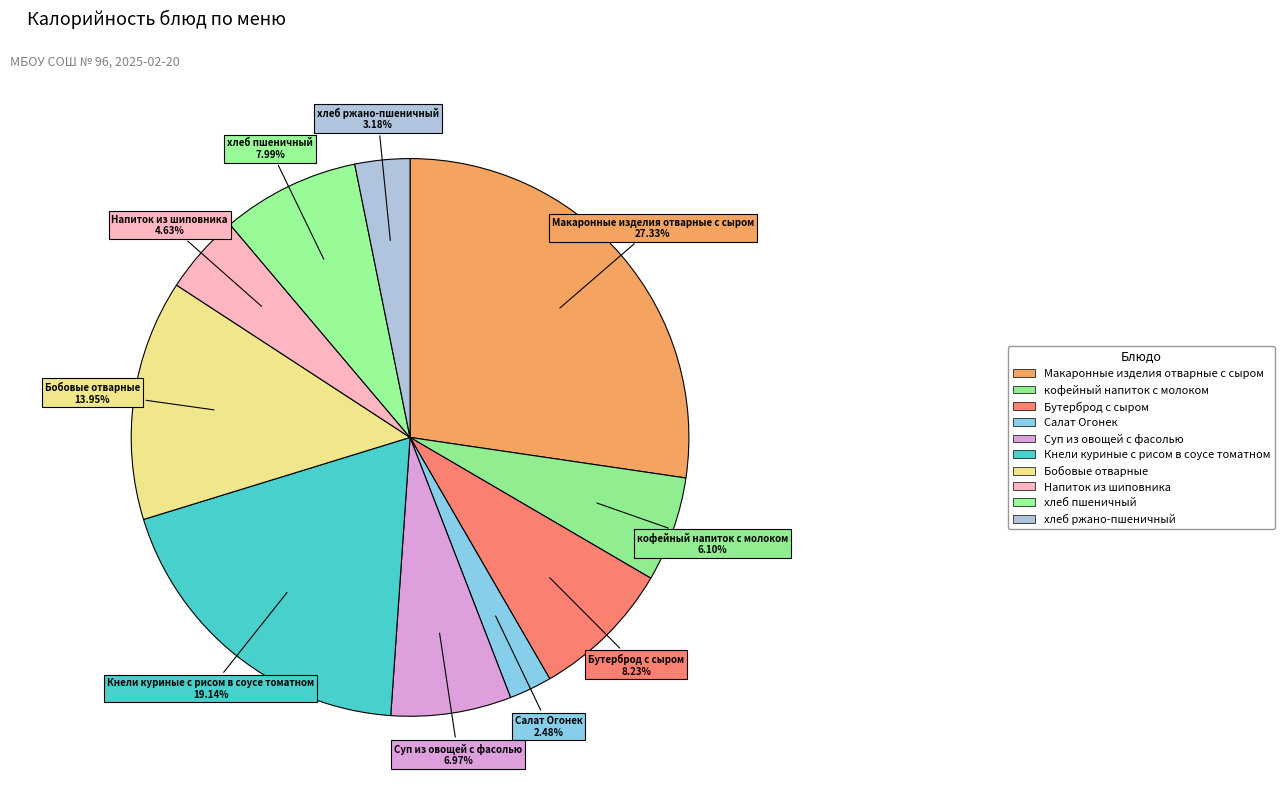

How many slices are in this pie chart?

10